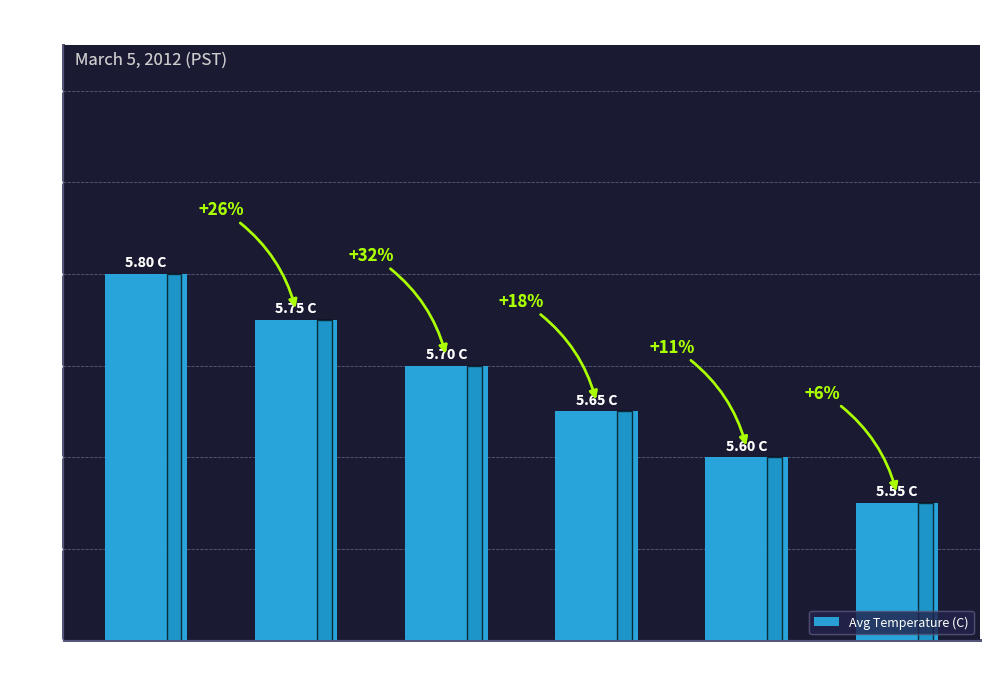

What is the average value?

5.7